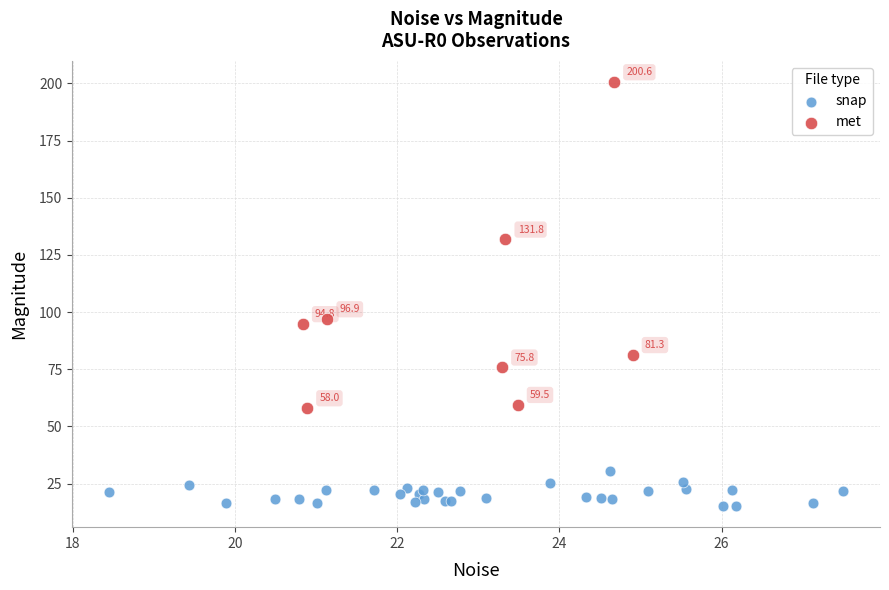

Which series has the widest spread of Y values?

met